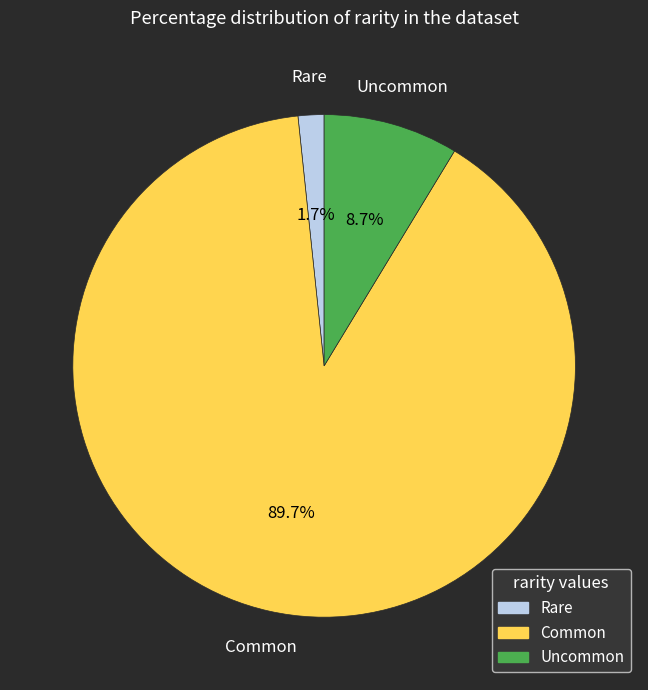

Is there a majority slice in this chart?

Yes